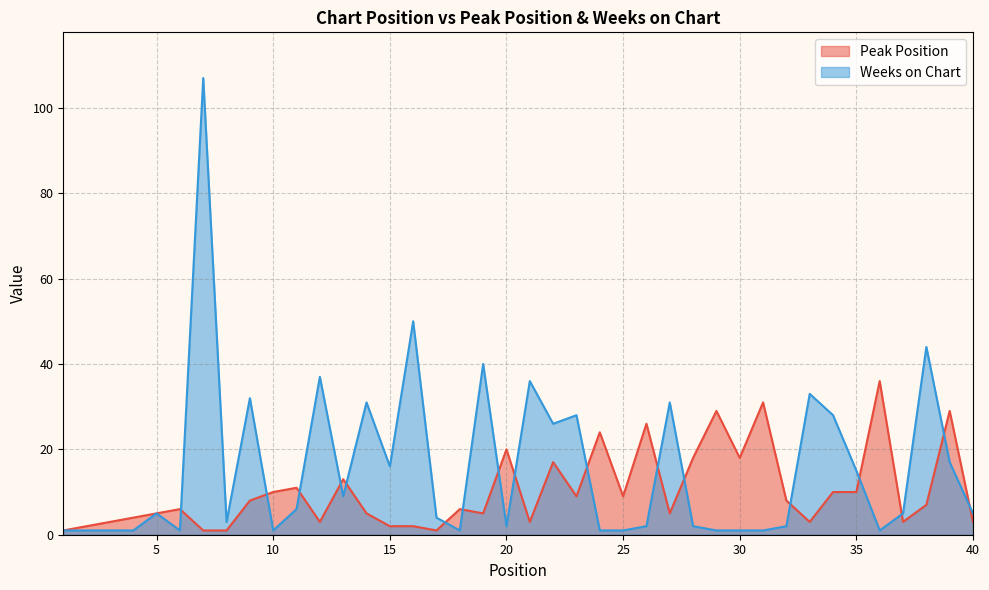

What is the difference between the maximum and minimum values in the Weeks on Chart series?

106